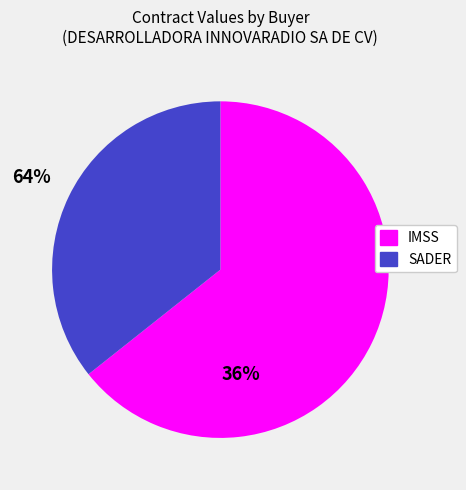

Is there a majority slice in this chart?

Yes